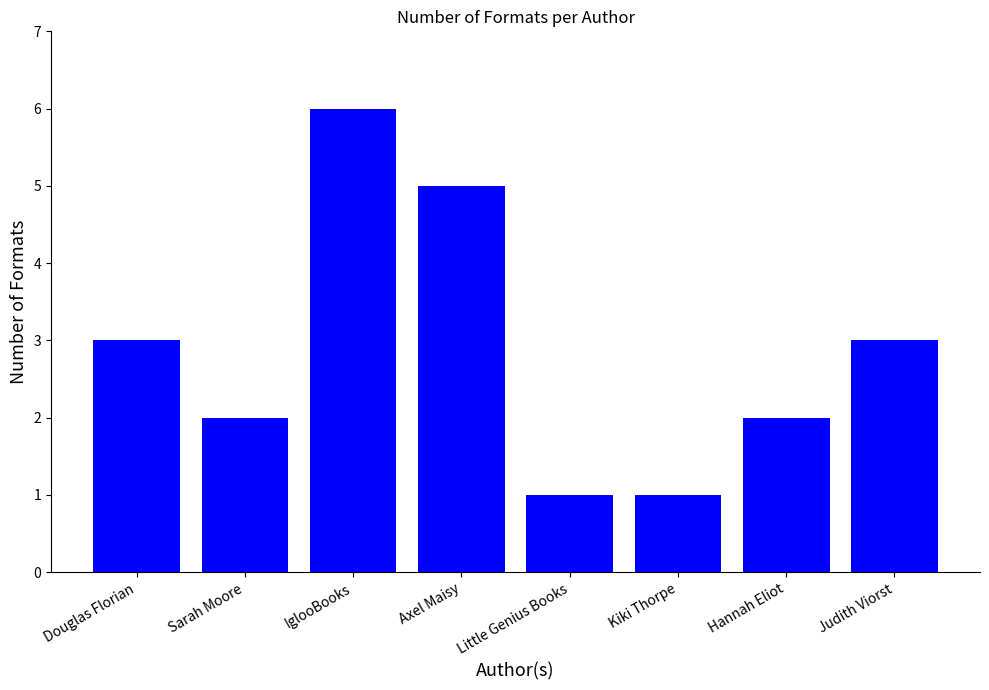

Reading right to left, transcribe all the data shown in this chart.

Judith Viorst=3	Hannah Eliot=2	Kiki Thorpe=1	Little Genius Books=1	Axel Maisy=5	IglooBooks=6	Sarah Moore=2	Douglas Florian=3